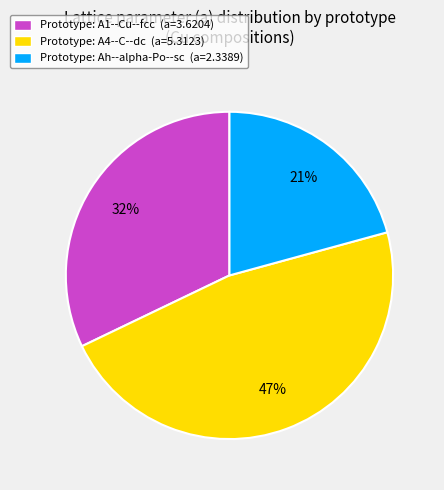

Rank the categories by value from highest to lowest.

Prototype: A4--C--dc (a=5.3123), Prototype: A1--Cu--fcc (a=3.6204), Prototype: Ah--alpha-Po--sc (a=2.3389)